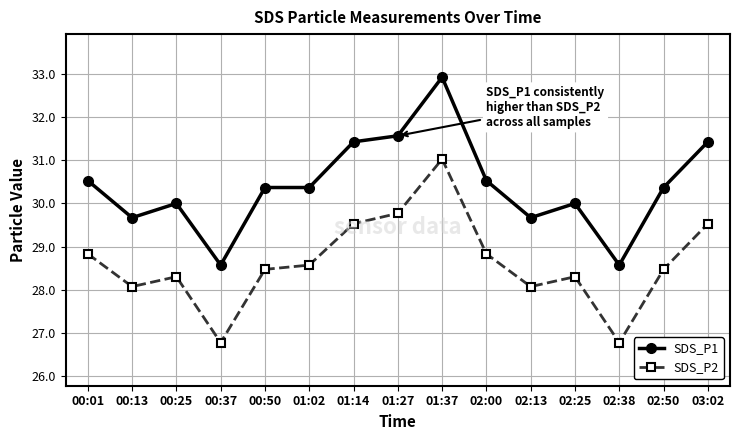

How many categories are shown in the chart?

15